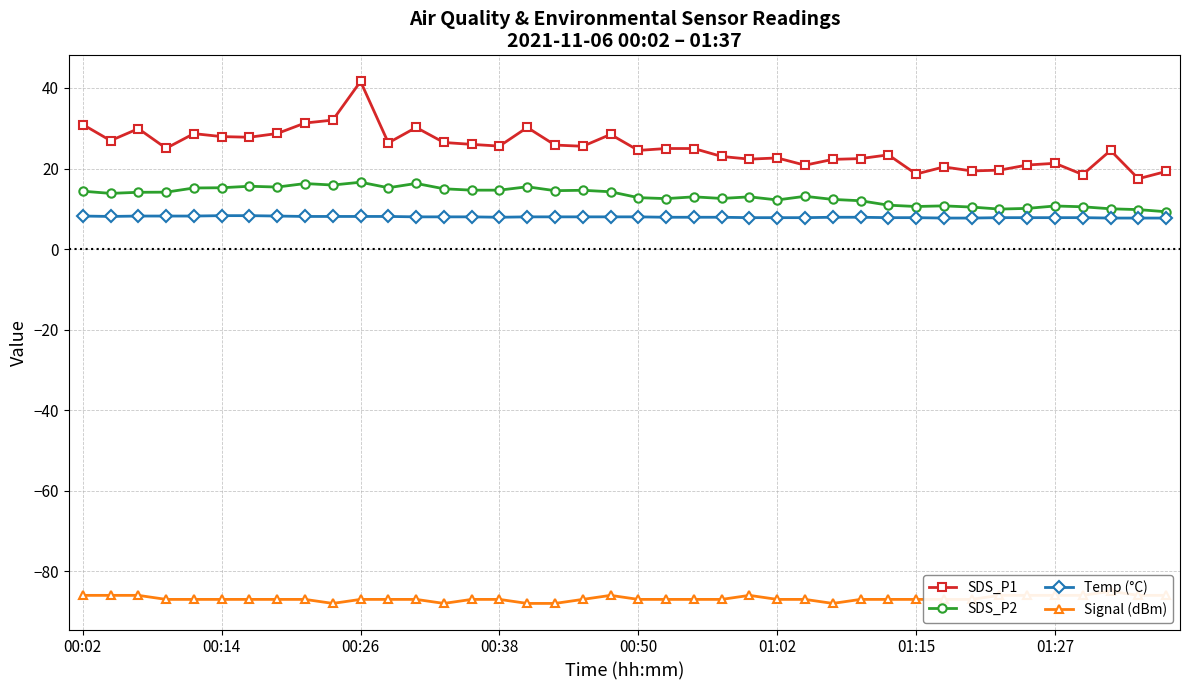

True or false: SDS_P2 has more than 2 interior local peaks.

True